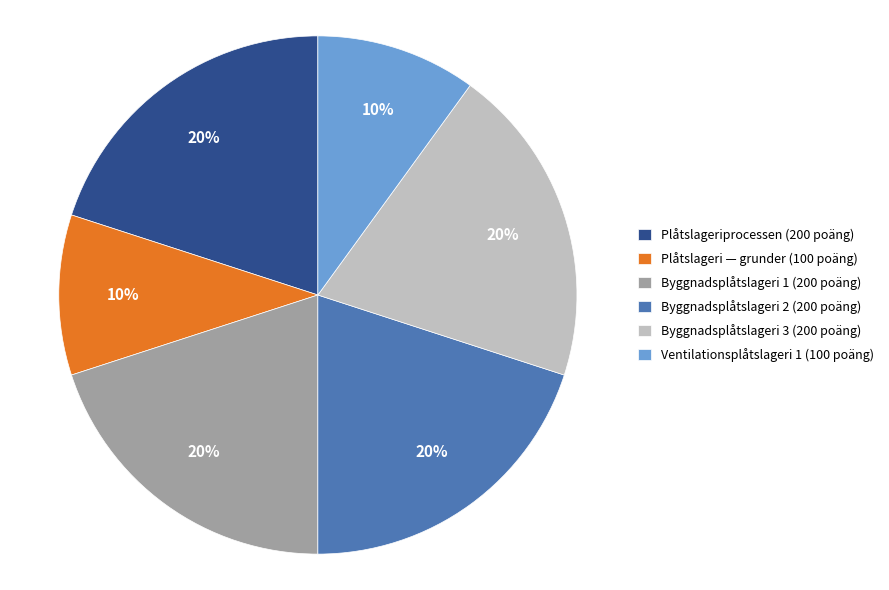

To the nearest percent, what is the difference between the largest and smallest slice percentages?

10%